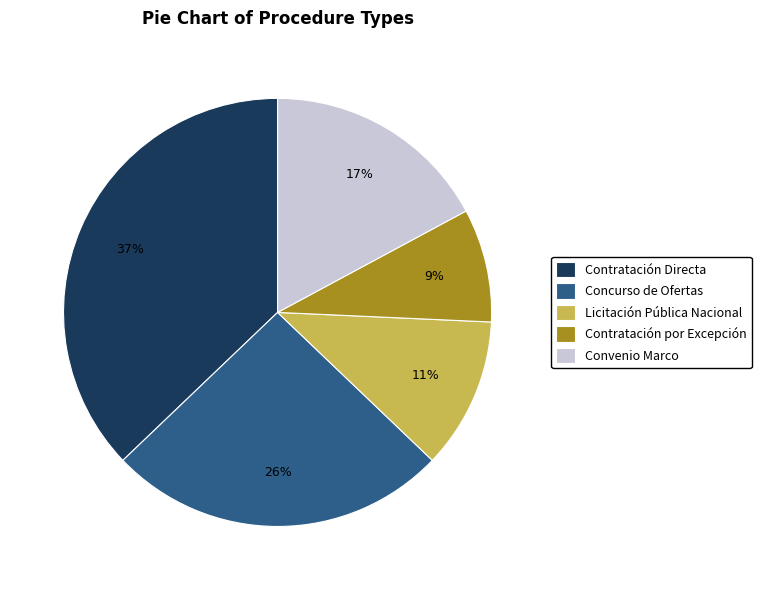

Does Licitación Pública Nacional account for over 50% of the chart?

No